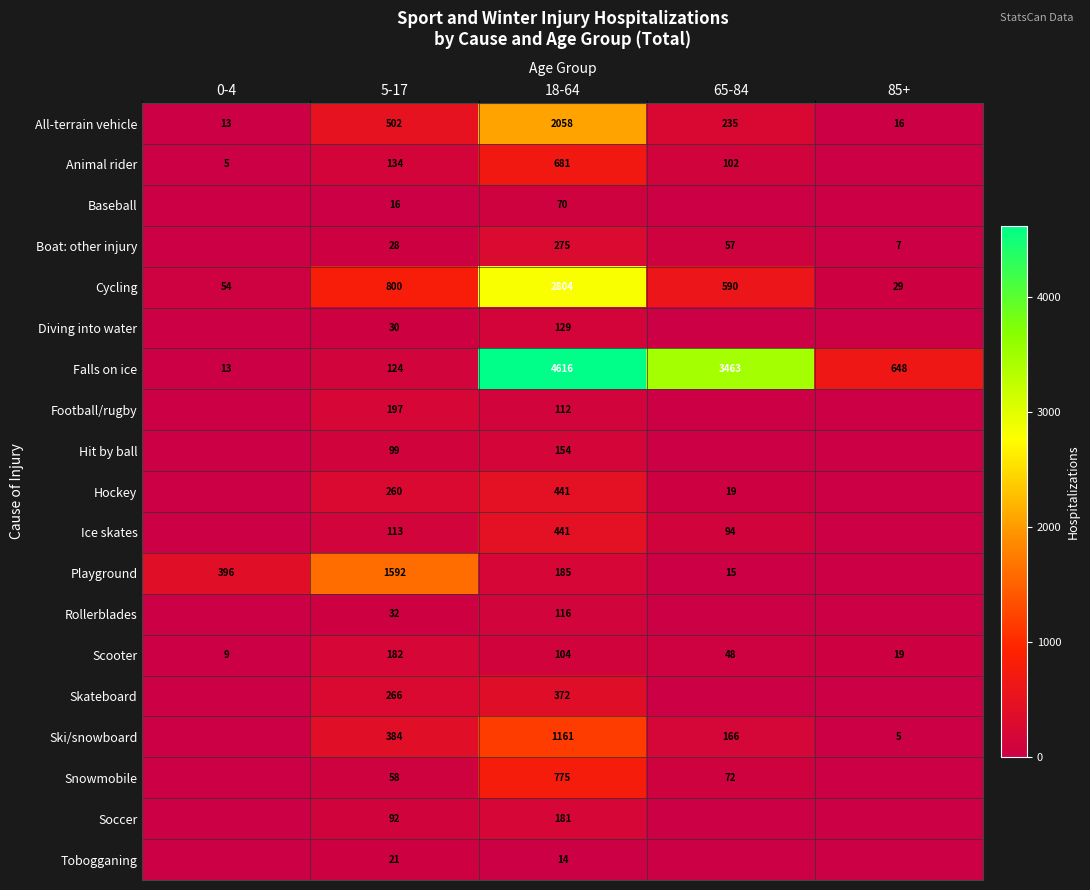

At 5-17, list the series in order from largest to smallest.

Playground, Cycling, All-terrain vehicle, Ski/snowboard, Skateboard, Hockey, Football/rugby, Scooter, Animal rider, Falls on ice, Ice skates, Hit by ball, Soccer, Snowmobile, Rollerblades, Diving into water, Boat: other injury, Tobogganing, Baseball